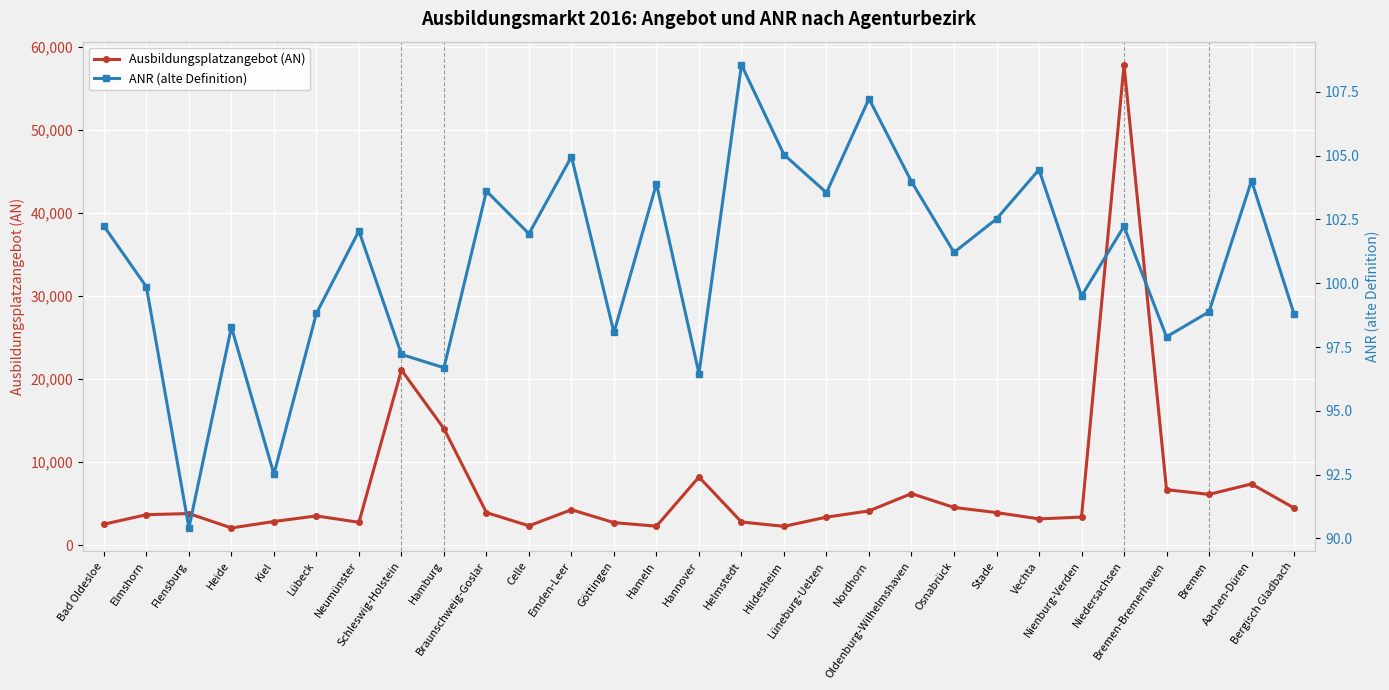

Does the chart display data point markers on the line(s)?

Yes